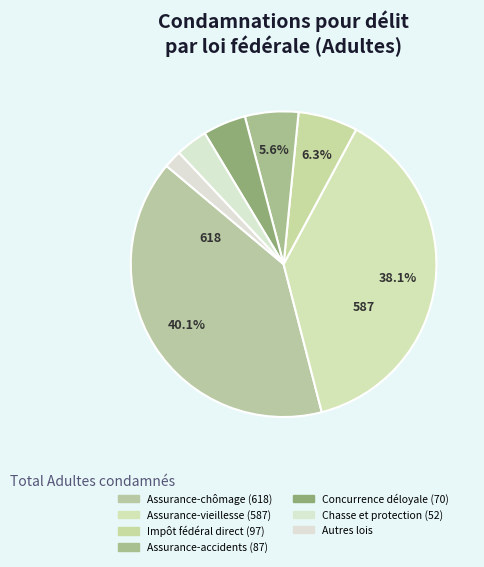

How many segments does this pie chart have?

7